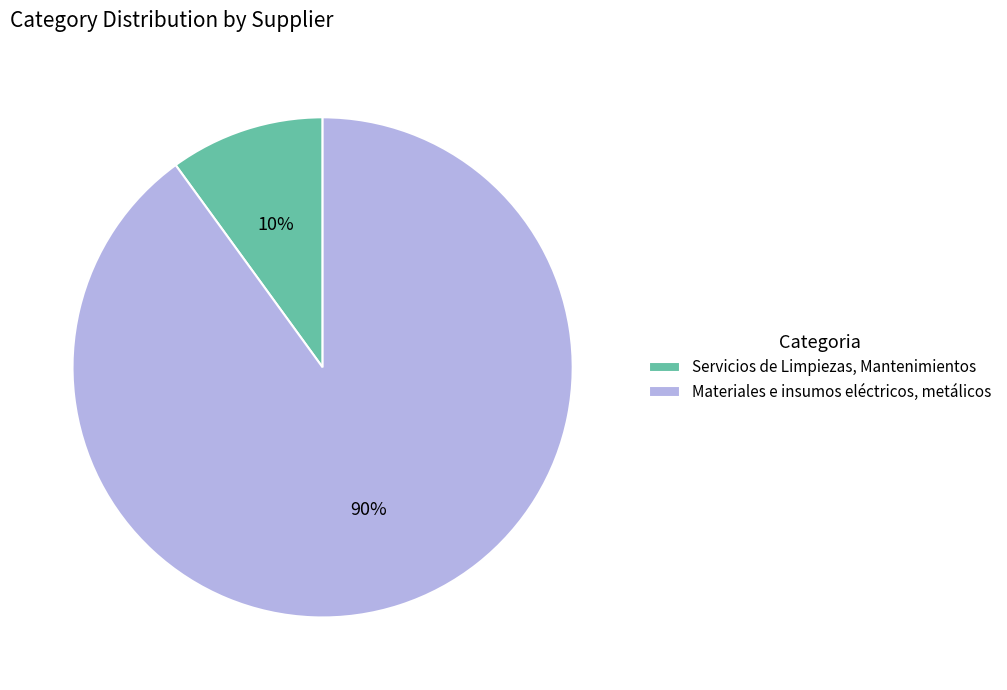

Which slice is the smallest?

Servicios de Limpiezas, Mantenimientos